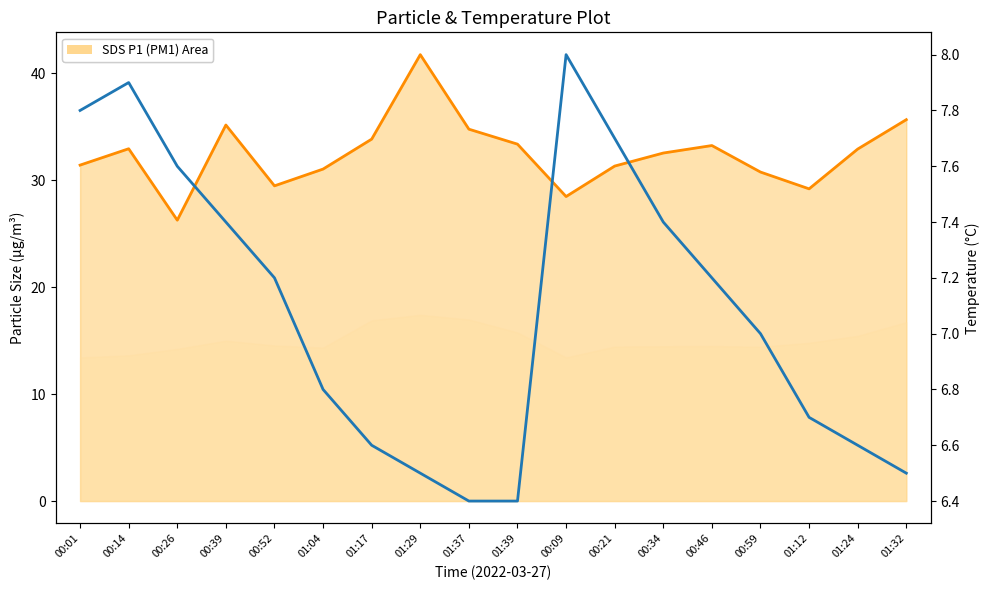

Reading left to right, what are all the values shown in this chart?

SDS P1 Line: 00:01=31.4	00:14=33.0	00:26=26.3	00:39=35.2	00:52=29.5	01:04=31.1	01:17=33.9	01:29=41.8	01:37=34.8	01:39=33.4	00:09=28.5	00:21=31.3	00:34=32.5	00:46=33.2	00:59=30.8	01:12=29.2	01:24=32.9	01:32=35.7
Temperature: 00:01=7.8	00:14=7.9	00:26=7.6	00:39=7.4	00:52=7.2	01:04=6.8	01:17=6.6	01:29=6.5	01:37=6.4	01:39=6.4	00:09=8.0	00:21=7.7	00:34=7.4	00:46=7.2	00:59=7.0	01:12=6.7	01:24=6.6	01:32=6.5